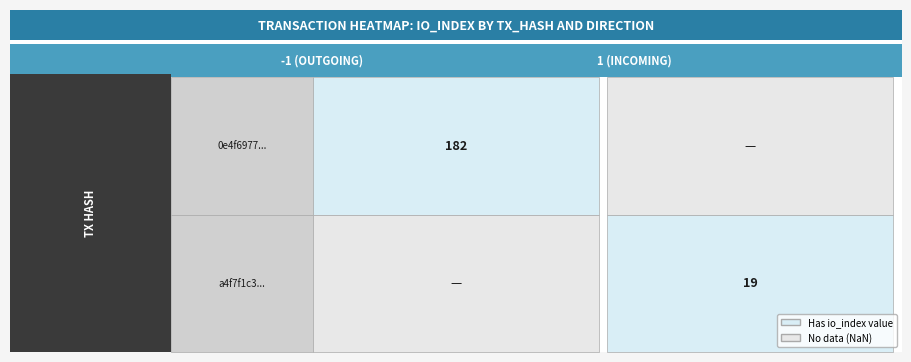

The value of a4f7f1c3... at direction is 1. True or false?

True